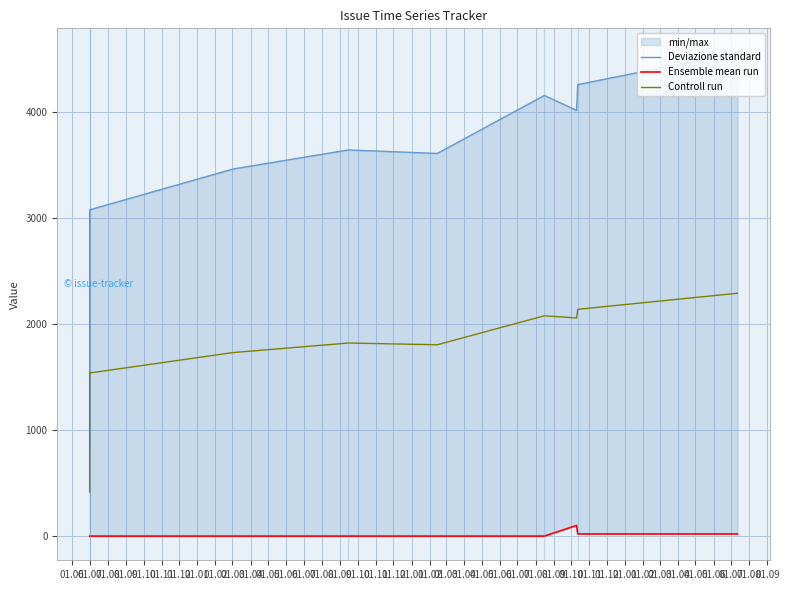

What is the total value across all series at 01.09?

5193.0